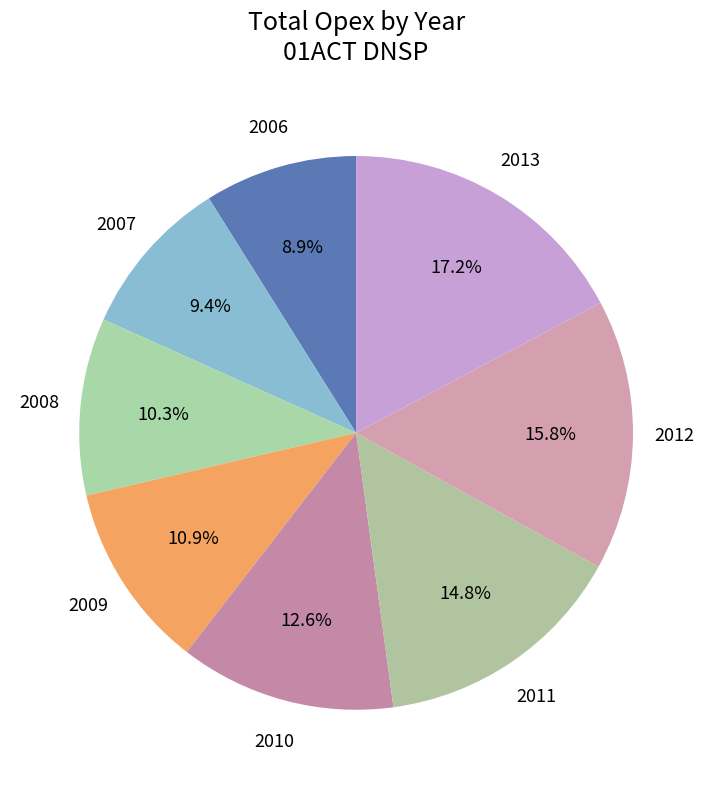

To the nearest percent, what is the difference between the largest and smallest slice percentages?

8%